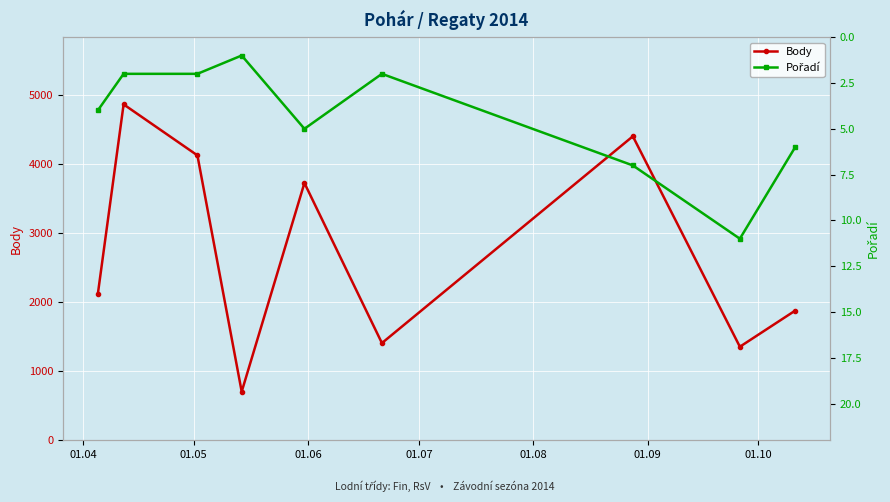

What is the value of the Body point at the 6th from the left?

1406